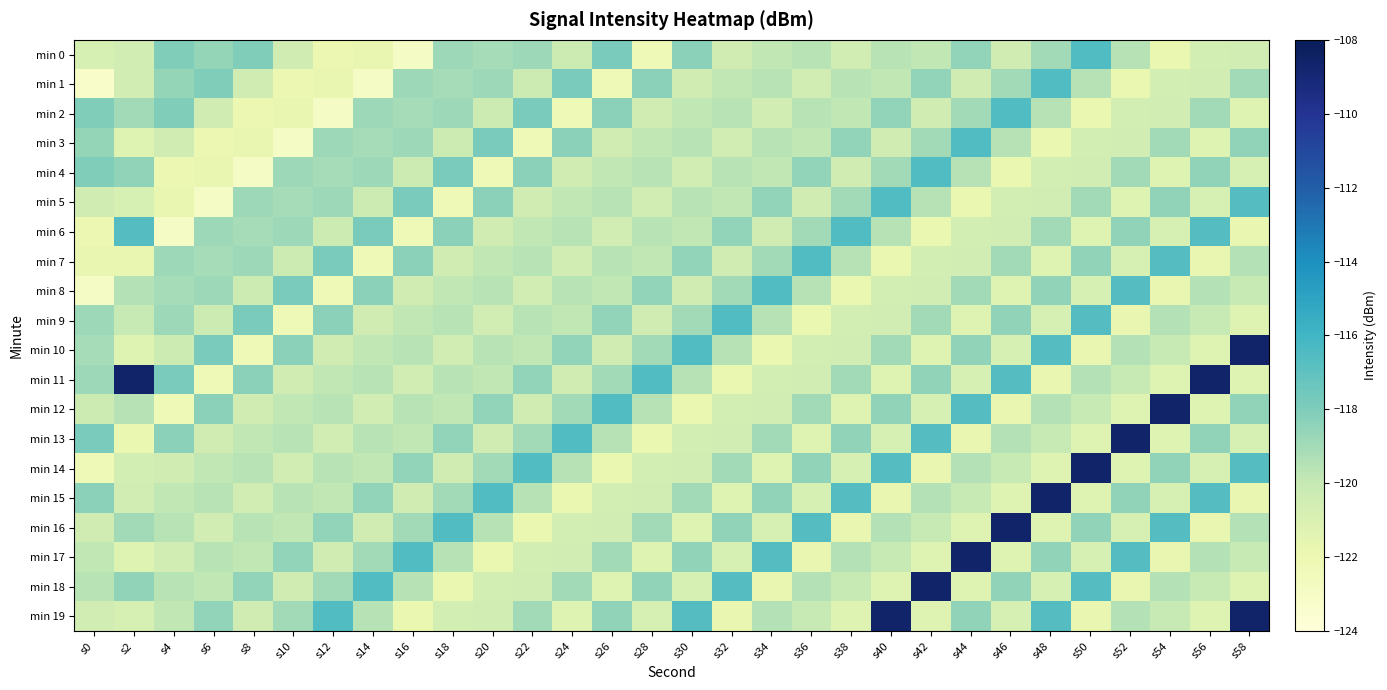

Reading left to right, list all the values displayed in this chart.

min 0: s0=-120.8	s2=-120.6	s4=-118.0	s6=-118.6	s8=-118.0	s10=-120.5	s12=-122.0	s14=-121.7	s16=-123.0	s18=-118.9	s20=-119.1	s22=-118.9	s24=-120.3	s26=-117.9	s28=-122.3	s30=-118.3	s32=-120.5	s34=-119.8	s36=-119.6	s38=-120.6	s40=-119.6	s42=-119.9	s44=-118.5	s46=-120.5	s48=-119.0	s50=-116.5	s52=-119.5	s54=-121.8	s56=-120.7	s58=-120.6
min 1: s0=-123.2	s2=-120.6	s4=-118.6	s6=-118.0	s8=-120.5	s10=-122.0	s12=-121.7	s14=-123.0	s16=-118.9	s18=-119.1	s20=-118.9	s22=-120.3	s24=-117.9	s26=-122.3	s28=-118.3	s30=-120.5	s32=-119.8	s34=-119.6	s36=-120.6	s38=-119.6	s40=-119.9	s42=-118.5	s44=-120.5	s46=-119.0	s48=-116.5	s50=-119.5	s52=-121.8	s54=-120.7	s56=-120.6	s58=-119.0
min 2: s0=-118.0	s2=-119.0	s4=-118.0	s6=-120.5	s8=-122.0	s10=-121.7	s12=-123.0	s14=-118.9	s16=-119.1	s18=-118.9	s20=-120.3	s22=-117.9	s24=-122.3	s26=-118.3	s28=-120.5	s30=-119.8	s32=-119.6	s34=-120.6	s36=-119.6	s38=-119.9	s40=-118.5	s42=-120.5	s44=-119.0	s46=-116.5	s48=-119.5	s50=-121.8	s52=-120.7	s54=-120.6	s56=-119.0	s58=-121.2
min 3: s0=-118.6	s2=-121.2	s4=-120.5	s6=-122.0	s8=-121.7	s10=-123.0	s12=-118.9	s14=-119.1	s16=-118.9	s18=-120.3	s20=-117.9	s22=-122.3	s24=-118.3	s26=-120.5	s28=-119.8	s30=-119.6	s32=-120.6	s34=-119.6	s36=-119.9	s38=-118.5	s40=-120.5	s42=-119.0	s44=-116.5	s46=-119.5	s48=-121.8	s50=-120.7	s52=-120.6	s54=-119.0	s56=-121.2	s58=-118.5
min 4: s0=-118.0	s2=-118.5	s4=-122.0	s6=-121.7	s8=-123.0	s10=-118.9	s12=-119.1	s14=-118.9	s16=-120.3	s18=-117.9	s20=-122.3	s22=-118.3	s24=-120.5	s26=-119.8	s28=-119.6	s30=-120.6	s32=-119.6	s34=-119.9	s36=-118.5	s38=-120.5	s40=-119.0	s42=-116.5	s44=-119.5	s46=-121.8	s48=-120.7	s50=-120.6	s52=-119.0	s54=-121.2	s56=-118.5	s58=-120.8
min 5: s0=-120.5	s2=-120.8	s4=-121.7	s6=-123.0	s8=-118.9	s10=-119.1	s12=-118.9	s14=-120.3	s16=-117.9	s18=-122.3	s20=-118.3	s22=-120.5	s24=-119.8	s26=-119.6	s28=-120.6	s30=-119.6	s32=-119.9	s34=-118.5	s36=-120.5	s38=-119.0	s40=-116.5	s42=-119.5	s44=-121.8	s46=-120.7	s48=-120.6	s50=-119.0	s52=-121.2	s54=-118.5	s56=-120.8	s58=-116.6
min 6: s0=-122.0	s2=-116.6	s4=-123.0	s6=-118.9	s8=-119.1	s10=-118.9	s12=-120.3	s14=-117.9	s16=-122.3	s18=-118.3	s20=-120.5	s22=-119.8	s24=-119.6	s26=-120.6	s28=-119.6	s30=-119.9	s32=-118.5	s34=-120.5	s36=-119.0	s38=-116.5	s40=-119.5	s42=-121.8	s44=-120.7	s46=-120.6	s48=-119.0	s50=-121.2	s52=-118.5	s54=-120.8	s56=-116.6	s58=-121.7
min 7: s0=-121.7	s2=-121.7	s4=-118.9	s6=-119.1	s8=-118.9	s10=-120.3	s12=-117.9	s14=-122.3	s16=-118.3	s18=-120.5	s20=-119.8	s22=-119.6	s24=-120.6	s26=-119.6	s28=-119.9	s30=-118.5	s32=-120.5	s34=-119.0	s36=-116.5	s38=-119.5	s40=-121.8	s42=-120.7	s44=-120.6	s46=-119.0	s48=-121.2	s50=-118.5	s52=-120.8	s54=-116.6	s56=-121.7	s58=-119.5
min 8: s0=-123.0	s2=-119.5	s4=-119.1	s6=-118.9	s8=-120.3	s10=-117.9	s12=-122.3	s14=-118.3	s16=-120.5	s18=-119.8	s20=-119.6	s22=-120.6	s24=-119.6	s26=-119.9	s28=-118.5	s30=-120.5	s32=-119.0	s34=-116.5	s36=-119.5	s38=-121.8	s40=-120.7	s42=-120.6	s44=-119.0	s46=-121.2	s48=-118.5	s50=-120.8	s52=-116.6	s54=-121.7	s56=-119.5	s58=-120.0
min 9: s0=-118.9	s2=-120.0	s4=-118.9	s6=-120.3	s8=-117.9	s10=-122.3	s12=-118.3	s14=-120.5	s16=-119.8	s18=-119.6	s20=-120.6	s22=-119.6	s24=-119.9	s26=-118.5	s28=-120.5	s30=-119.0	s32=-116.5	s34=-119.5	s36=-121.8	s38=-120.7	s40=-120.6	s42=-119.0	s44=-121.2	s46=-118.5	s48=-120.8	s50=-116.6	s52=-121.7	s54=-119.5	s56=-120.0	s58=-121.2
min 10: s0=-119.1	s2=-121.2	s4=-120.3	s6=-117.9	s8=-122.3	s10=-118.3	s12=-120.5	s14=-119.8	s16=-119.6	s18=-120.6	s20=-119.6	s22=-119.9	s24=-118.5	s26=-120.5	s28=-119.0	s30=-116.5	s32=-119.5	s34=-121.8	s36=-120.7	s38=-120.6	s40=-119.0	s42=-121.2	s44=-118.5	s46=-120.8	s48=-116.6	s50=-121.7	s52=-119.5	s54=-120.0	s56=-121.2	s58=-108.7
min 11: s0=-118.9	s2=-108.7	s4=-117.9	s6=-122.3	s8=-118.3	s10=-120.5	s12=-119.8	s14=-119.6	s16=-120.6	s18=-119.6	s20=-119.9	s22=-118.5	s24=-120.5	s26=-119.0	s28=-116.5	s30=-119.5	s32=-121.8	s34=-120.7	s36=-120.6	s38=-119.0	s40=-121.2	s42=-118.5	s44=-120.8	s46=-116.6	s48=-121.7	s50=-119.5	s52=-120.0	s54=-121.2	s56=-108.7	s58=-121.2
min 12: s0=-120.3	s2=-119.5	s4=-122.3	s6=-118.3	s8=-120.5	s10=-119.8	s12=-119.6	s14=-120.6	s16=-119.6	s18=-119.9	s20=-118.5	s22=-120.5	s24=-119.0	s26=-116.5	s28=-119.5	s30=-121.8	s32=-120.7	s34=-120.6	s36=-119.0	s38=-121.2	s40=-118.5	s42=-120.8	s44=-116.6	s46=-121.7	s48=-119.5	s50=-120.0	s52=-121.2	s54=-108.7	s56=-121.2	s58=-118.5
min 13: s0=-117.9	s2=-121.8	s4=-118.3	s6=-120.5	s8=-119.8	s10=-119.6	s12=-120.6	s14=-119.6	s16=-119.9	s18=-118.5	s20=-120.5	s22=-119.0	s24=-116.5	s26=-119.5	s28=-121.8	s30=-120.7	s32=-120.6	s34=-119.0	s36=-121.2	s38=-118.5	s40=-120.8	s42=-116.6	s44=-121.7	s46=-119.5	s48=-120.0	s50=-121.2	s52=-108.7	s54=-121.2	s56=-118.5	s58=-120.8
min 14: s0=-122.3	s2=-120.7	s4=-120.5	s6=-119.8	s8=-119.6	s10=-120.6	s12=-119.6	s14=-119.9	s16=-118.5	s18=-120.5	s20=-119.0	s22=-116.5	s24=-119.5	s26=-121.8	s28=-120.7	s30=-120.6	s32=-119.0	s34=-121.2	s36=-118.5	s38=-120.8	s40=-116.6	s42=-121.7	s44=-119.5	s46=-120.0	s48=-121.2	s50=-108.7	s52=-121.2	s54=-118.5	s56=-120.8	s58=-116.6
min 15: s0=-118.3	s2=-120.6	s4=-119.8	s6=-119.6	s8=-120.6	s10=-119.6	s12=-119.9	s14=-118.5	s16=-120.5	s18=-119.0	s20=-116.5	s22=-119.5	s24=-121.8	s26=-120.7	s28=-120.6	s30=-119.0	s32=-121.2	s34=-118.5	s36=-120.8	s38=-116.6	s40=-121.7	s42=-119.5	s44=-120.0	s46=-121.2	s48=-108.7	s50=-121.2	s52=-118.5	s54=-120.8	s56=-116.6	s58=-121.7
min 16: s0=-120.5	s2=-119.0	s4=-119.6	s6=-120.6	s8=-119.6	s10=-119.9	s12=-118.5	s14=-120.5	s16=-119.0	s18=-116.5	s20=-119.5	s22=-121.8	s24=-120.7	s26=-120.6	s28=-119.0	s30=-121.2	s32=-118.5	s34=-120.8	s36=-116.6	s38=-121.7	s40=-119.5	s42=-120.0	s44=-121.2	s46=-108.7	s48=-121.2	s50=-118.5	s52=-120.8	s54=-116.6	s56=-121.7	s58=-119.5
min 17: s0=-119.8	s2=-121.2	s4=-120.6	s6=-119.6	s8=-119.9	s10=-118.5	s12=-120.5	s14=-119.0	s16=-116.5	s18=-119.5	s20=-121.8	s22=-120.7	s24=-120.6	s26=-119.0	s28=-121.2	s30=-118.5	s32=-120.8	s34=-116.6	s36=-121.7	s38=-119.5	s40=-120.0	s42=-121.2	s44=-108.7	s46=-121.2	s48=-118.5	s50=-120.8	s52=-116.6	s54=-121.7	s56=-119.5	s58=-120.0
min 18: s0=-119.6	s2=-118.5	s4=-119.6	s6=-119.9	s8=-118.5	s10=-120.5	s12=-119.0	s14=-116.5	s16=-119.5	s18=-121.8	s20=-120.7	s22=-120.6	s24=-119.0	s26=-121.2	s28=-118.5	s30=-120.8	s32=-116.6	s34=-121.7	s36=-119.5	s38=-120.0	s40=-121.2	s42=-108.7	s44=-121.2	s46=-118.5	s48=-120.8	s50=-116.6	s52=-121.7	s54=-119.5	s56=-120.0	s58=-121.2
min 19: s0=-120.6	s2=-120.8	s4=-119.9	s6=-118.5	s8=-120.5	s10=-119.0	s12=-116.5	s14=-119.5	s16=-121.8	s18=-120.7	s20=-120.6	s22=-119.0	s24=-121.2	s26=-118.5	s28=-120.8	s30=-116.6	s32=-121.7	s34=-119.5	s36=-120.0	s38=-121.2	s40=-108.7	s42=-121.2	s44=-118.5	s46=-120.8	s48=-116.6	s50=-121.7	s52=-119.5	s54=-120.0	s56=-121.2	s58=-108.7